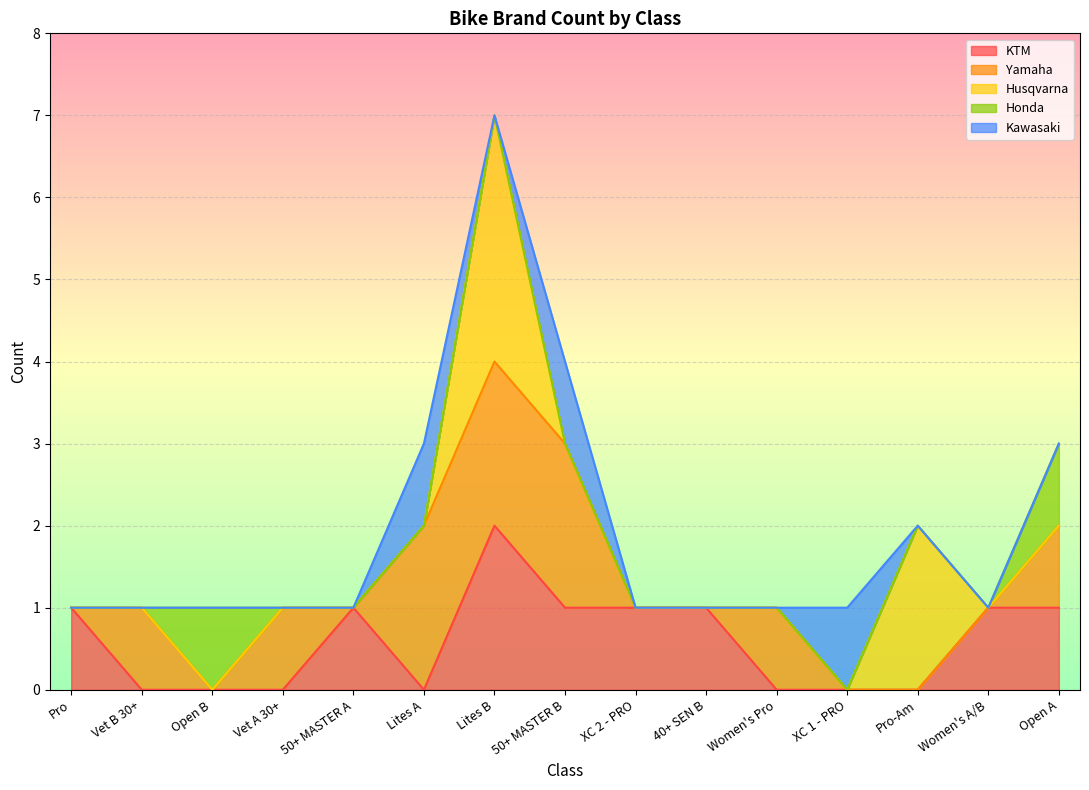

At which label does KTM reach its peak?

Lites B